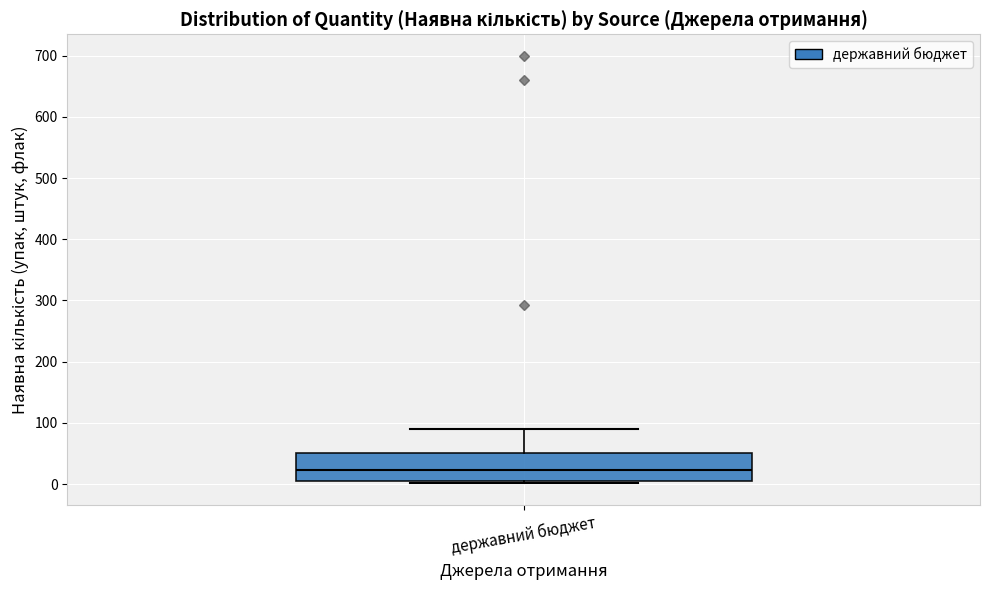

Read this box plot against the y-axis: the position of the median line, the range covered by the box, and the ends of both whiskers. The values are not printed on the chart, so give them approximately, as read against the axis.

median 20, box 0 to 50, whiskers 0 (just below the box's lower edge) to 90